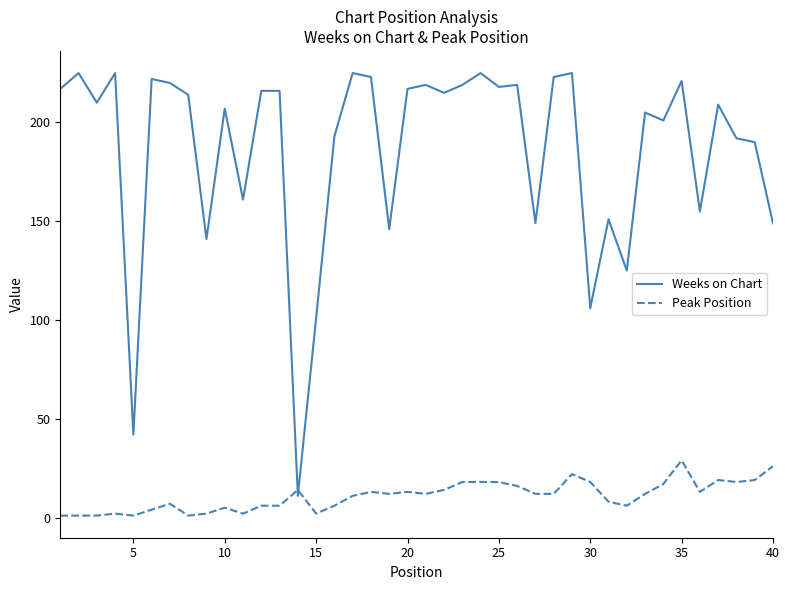

What are all the series names shown in the legend?

Weeks on Chart, Peak Position